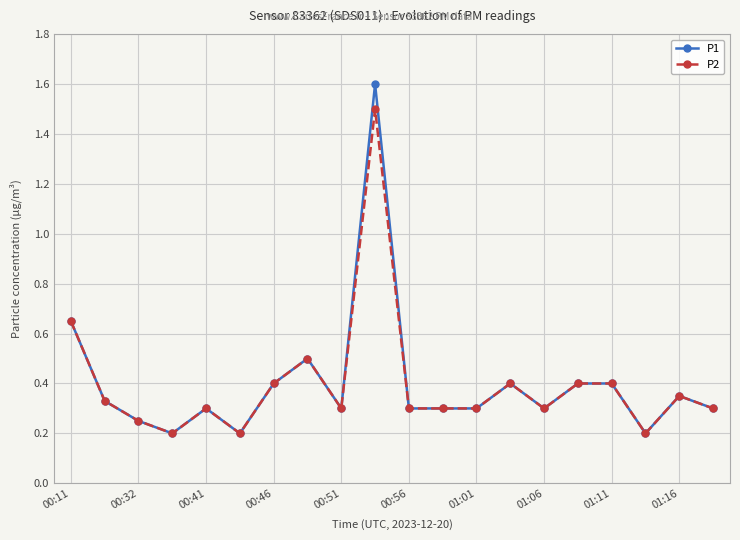

True or false: P1 has more than 0 interior local peaks.

True